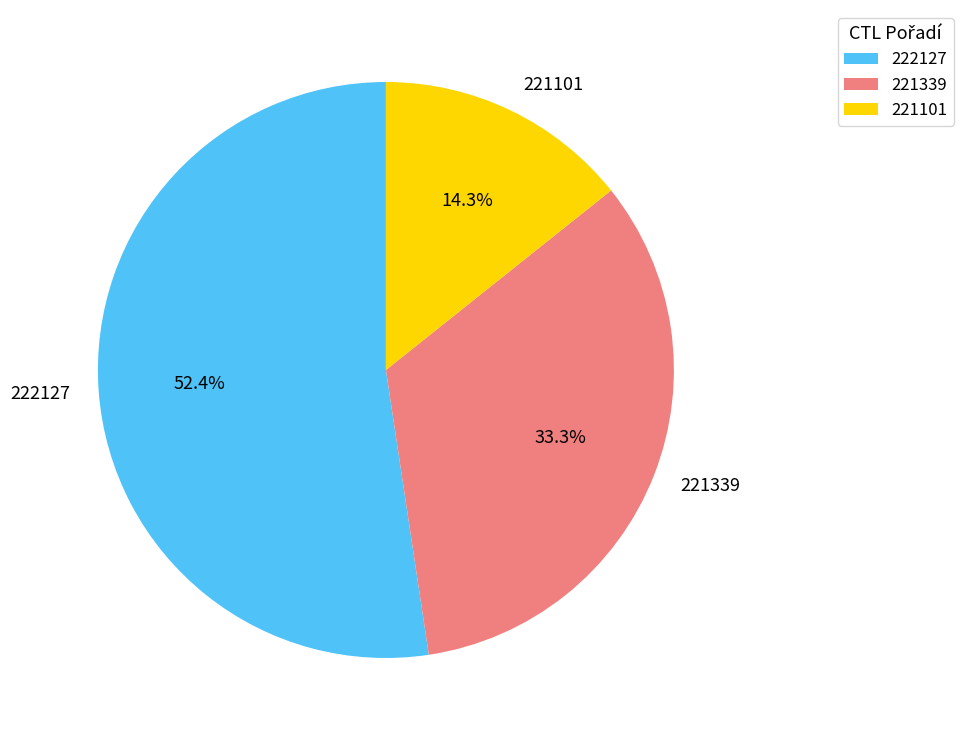

Does any single category account for the majority?

Yes